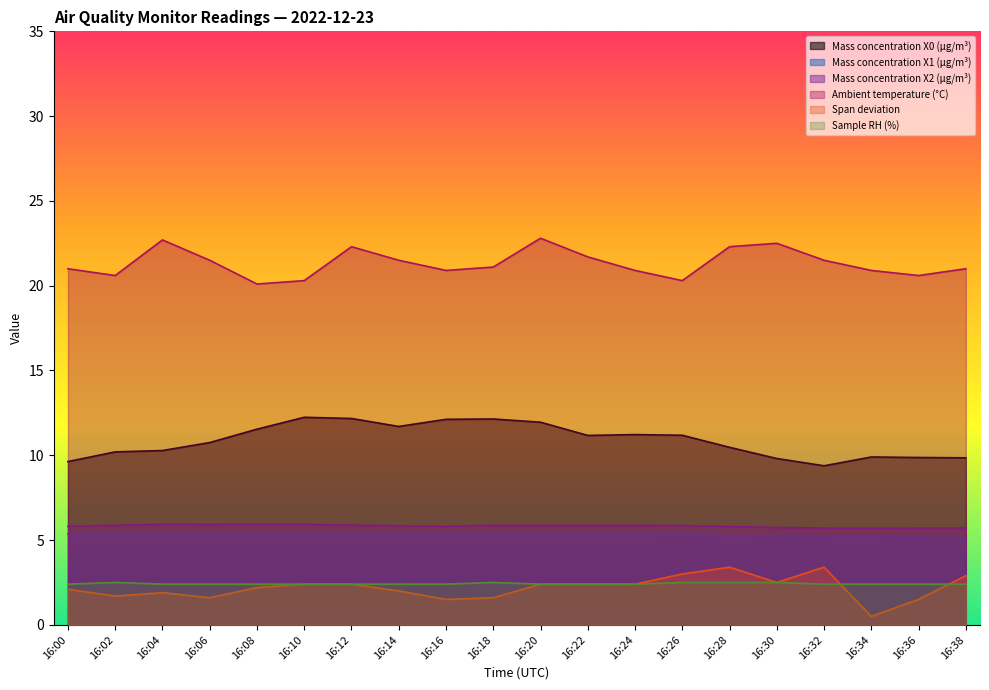

What are all the series names shown in the legend?

Mass concentration X0 (μg/m³), Mass concentration X1 (μg/m³), Mass concentration X2 (μg/m³), Ambient temperature (°C), Span deviation, Sample RH (%)